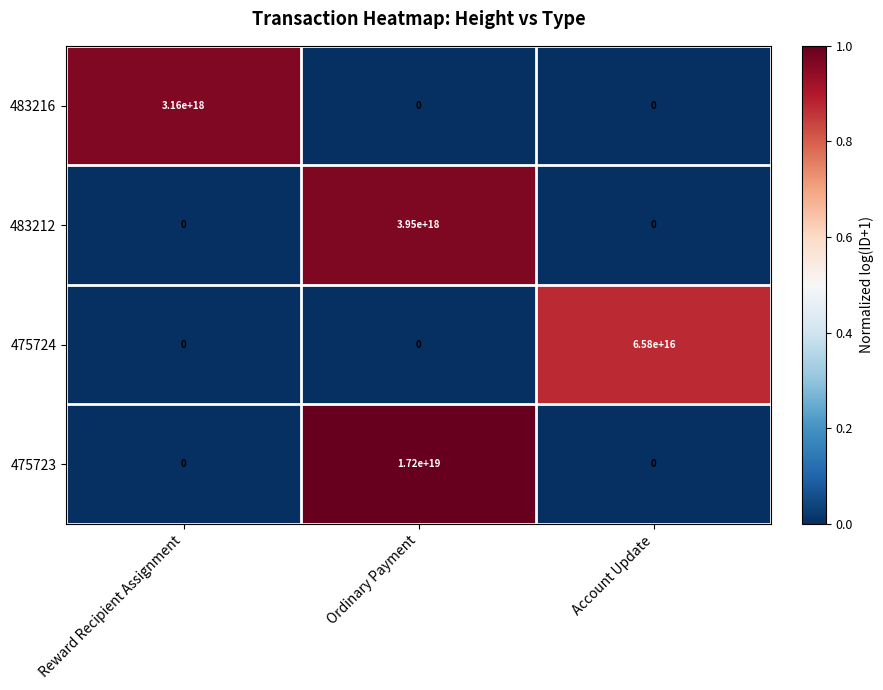

The 483216 series shows -1630748917188608768 at Ordinary Payment. True or false?

False